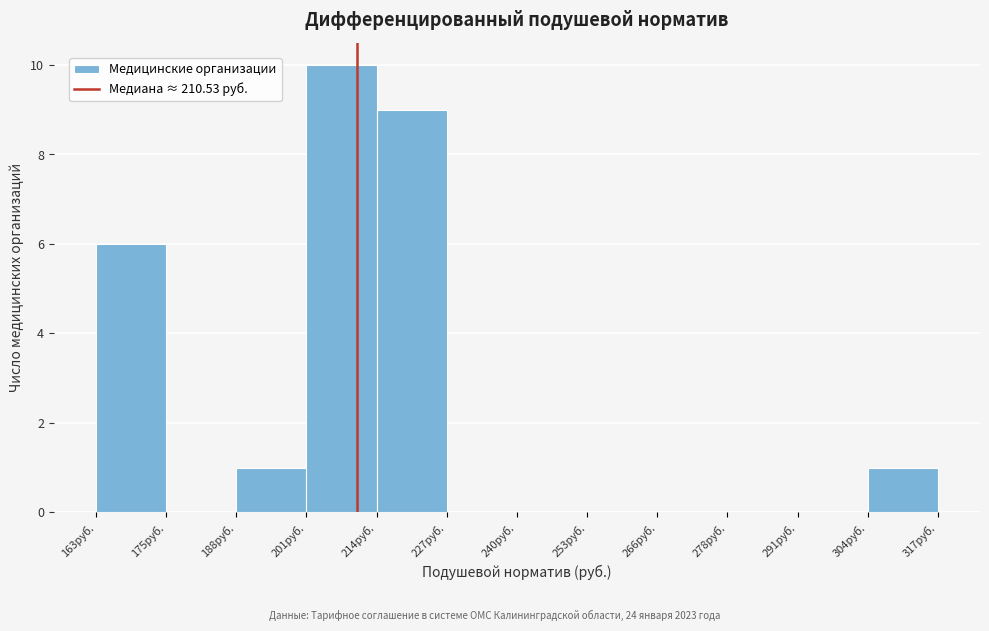

Reading left to right, list every bar in this chart as the range it spans on the x-axis followed by its height. Neither the bar edges nor the heights are printed on the chart, so give them approximately, as read against the axes.

162 to 176: 6
176 to 188: 0
188 to 202: 1
202 to 214: 10
214 to 226: 9
226 to 240: 0
240 to 252: 0
252 to 266: 0
266 to 278: 0
278 to 292: 0
292 to 304: 0
304 to 318: 1